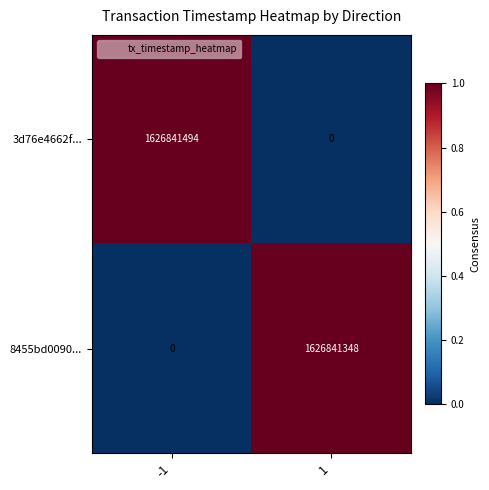

Which series has the largest range (max minus min)?

3d76e4662f...